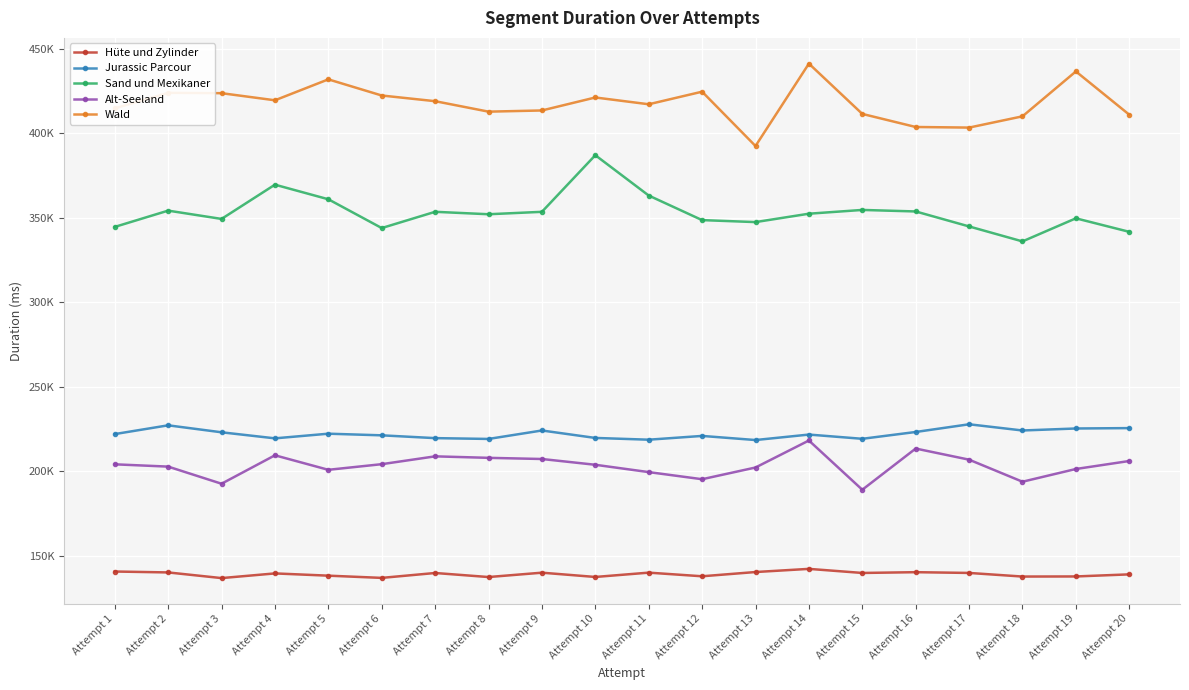

In Jurassic Parcour, how many points are lower than both neighbors (excluding endpoints)?

6